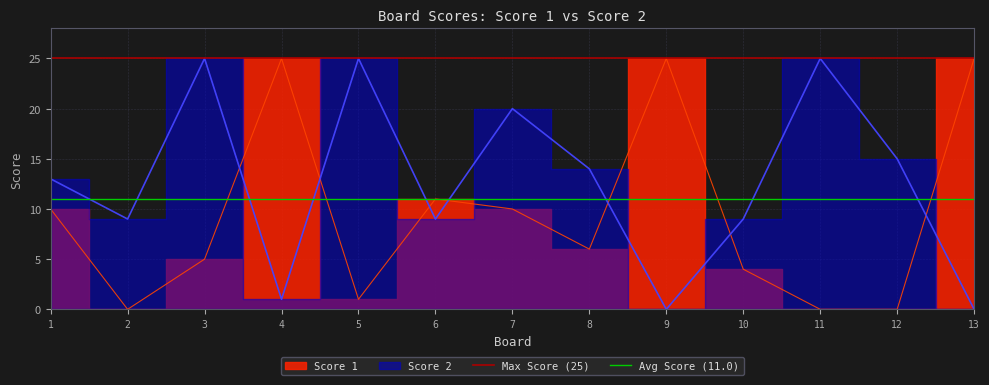

The value of Avg Score (11.0) at 1 is 11.0. True or false?

True